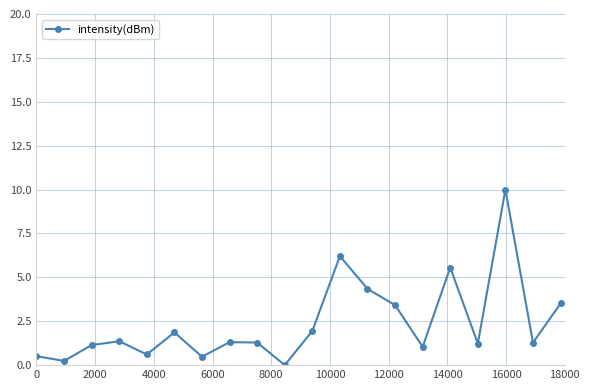

What is the value of the 19th point from the left?

1.3